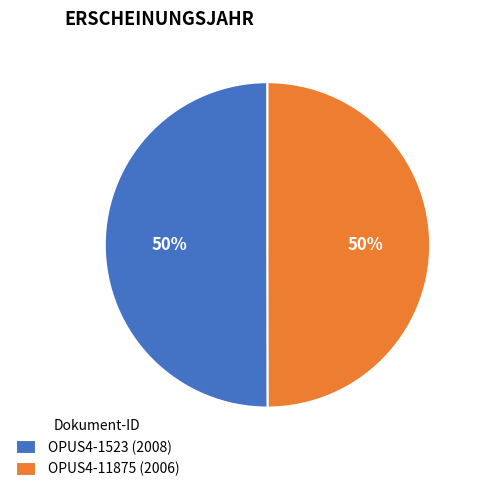

To the nearest percent, what percentage of the pie is OPUS4-1523 (2008)?

50%